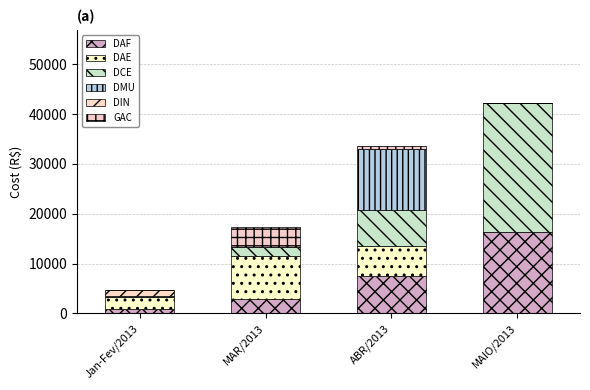

Count the number of categories in the chart.

4